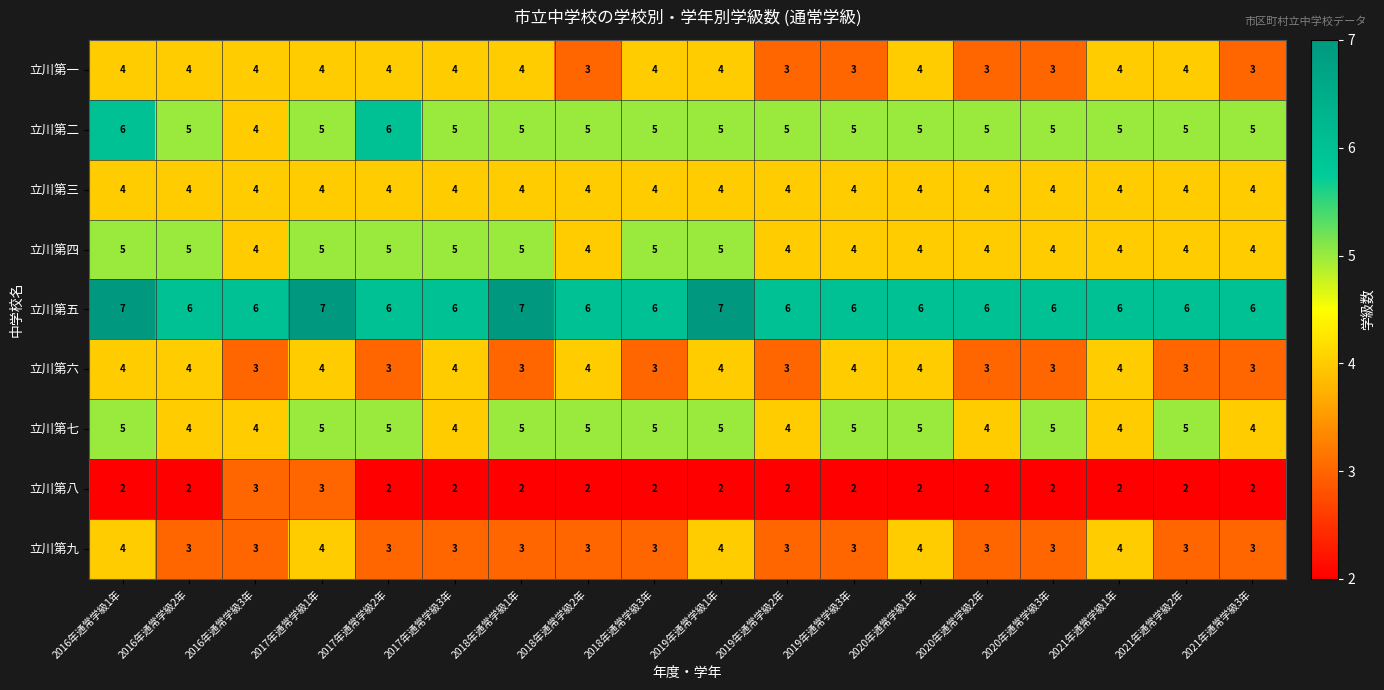

What is the spread (max minus min) of values at 2018年通常学級3年?

4